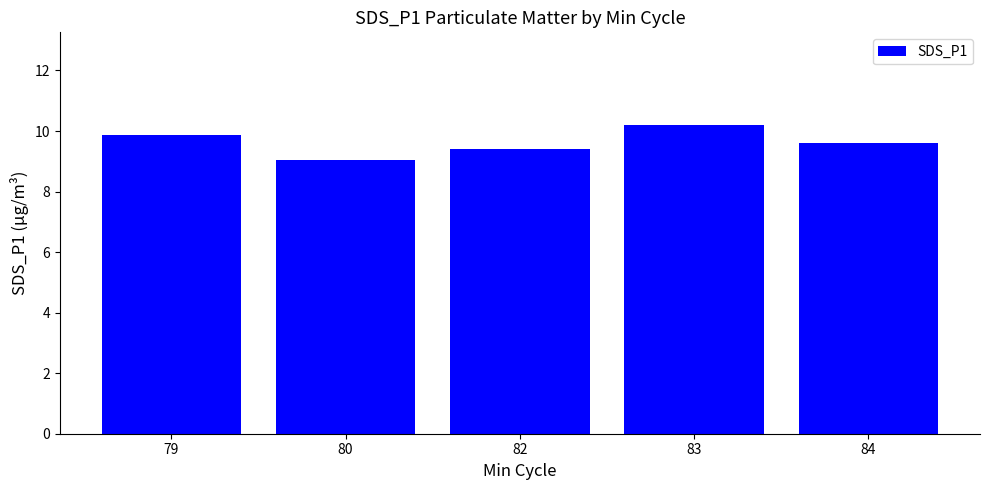

What is the greatest value displayed?

10.2